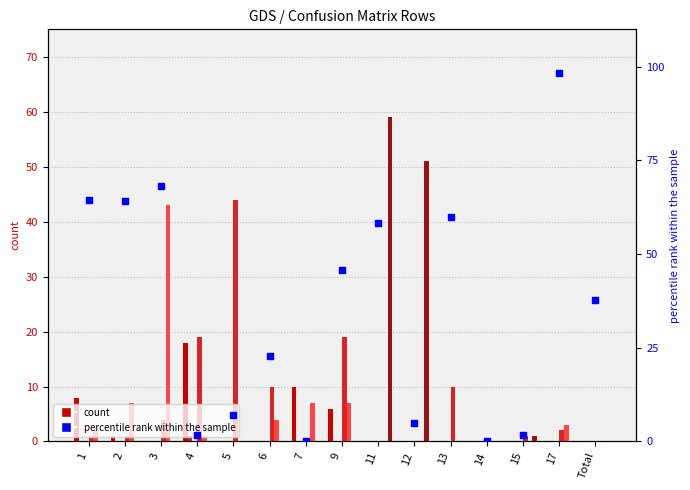

What is the total value across all series at 11?

59